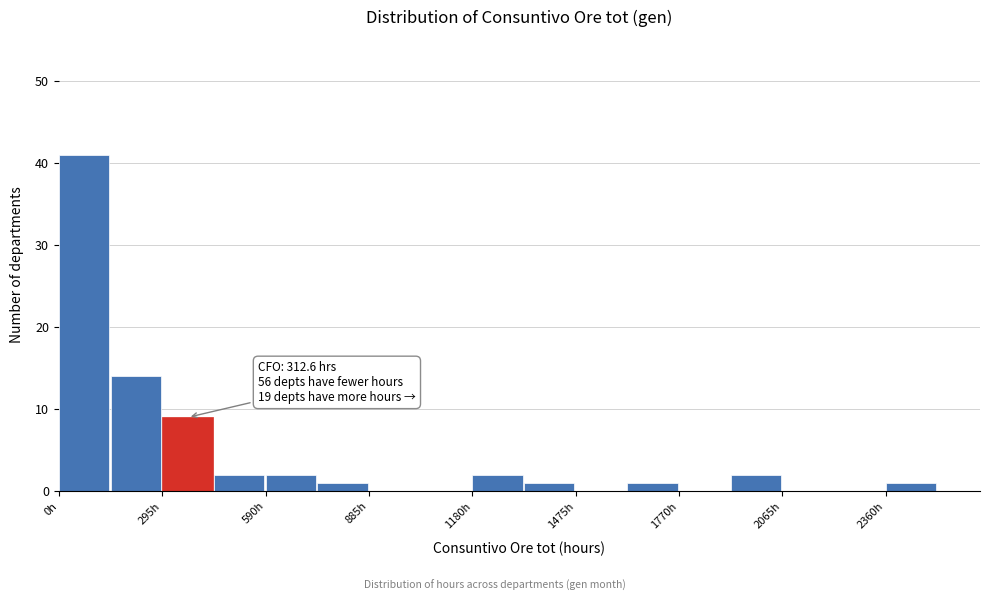

Read against the x-axis, roughly where is the centre of the tallest bar?

50